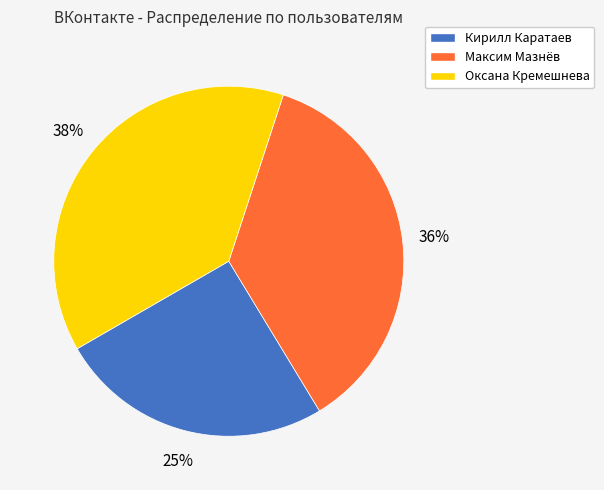

What percentage is the Максим Мазнёв slice, to the nearest percent?

36%